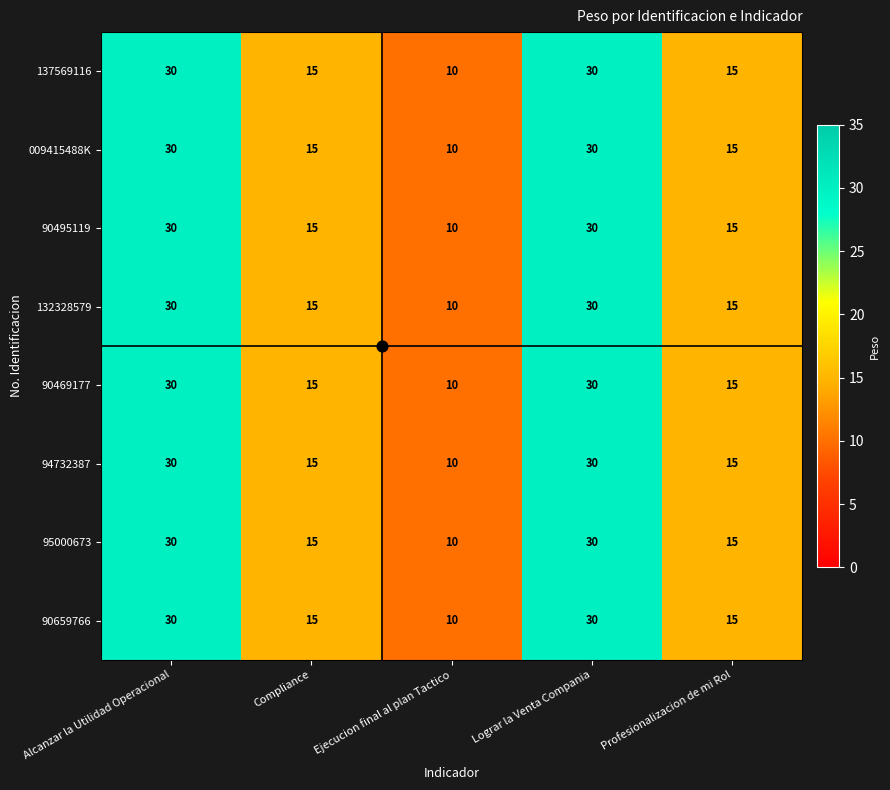

What is the total value across all series at Profesionalizacion de mi Rol?

120